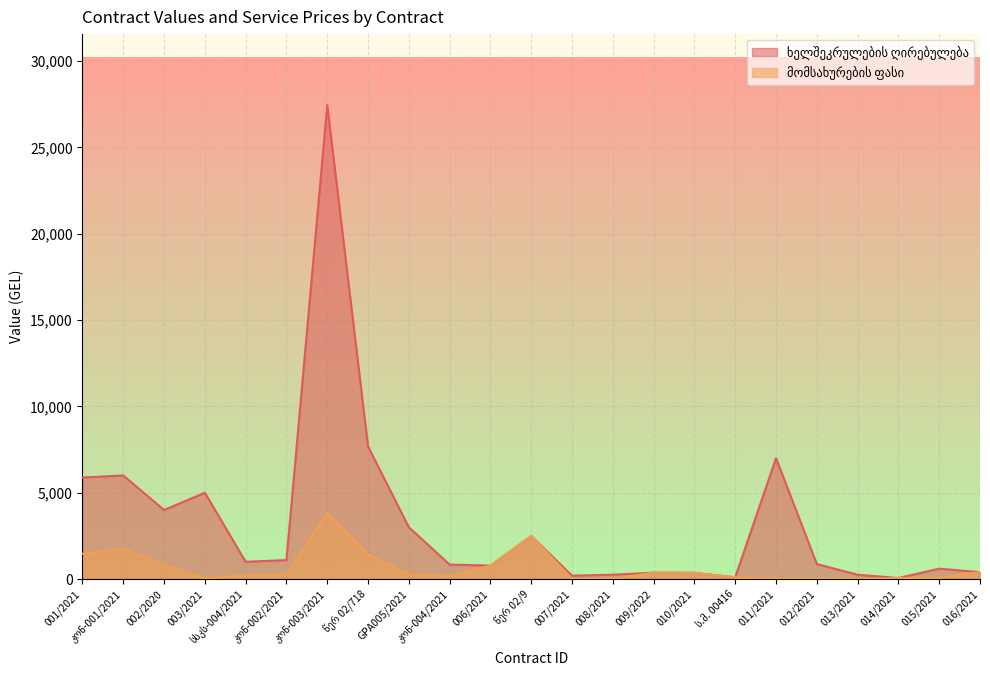

Where is the first local maximum for მომსახურების ფასი?

კონ-001/2021